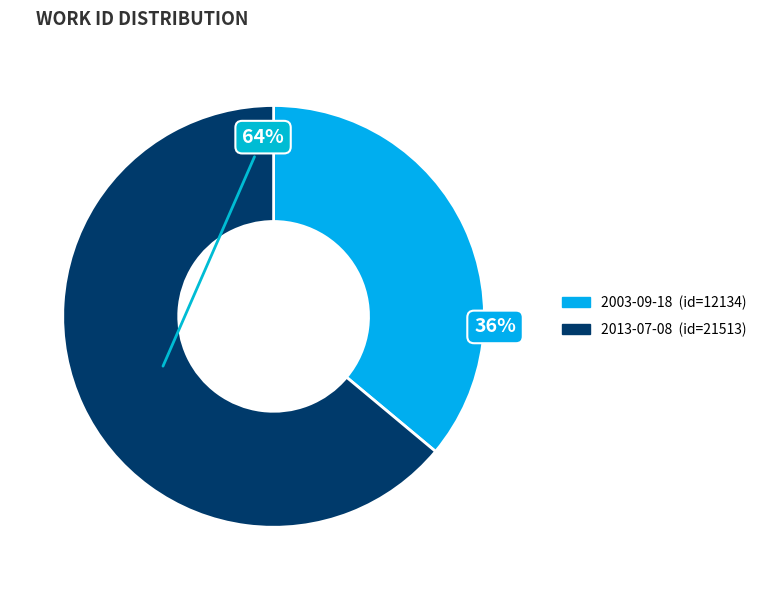

Which slice is the largest?

2013-07-08